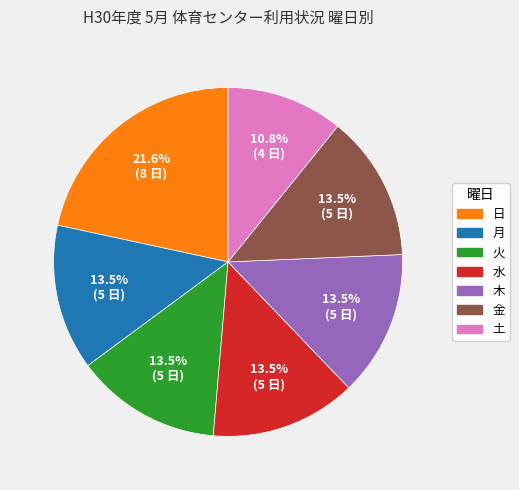

Do 水 and 木 together represent more than half of the pie?

No